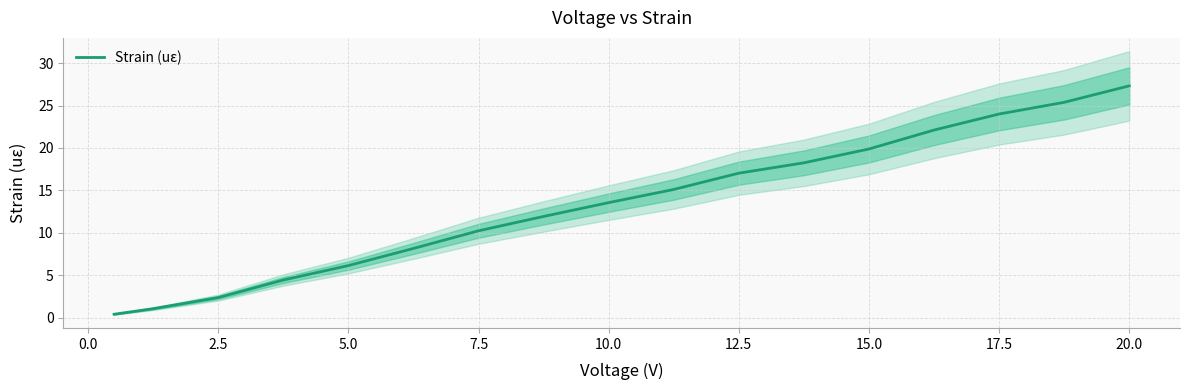

At which label does Strain (uε) first exceed 13?

10.0